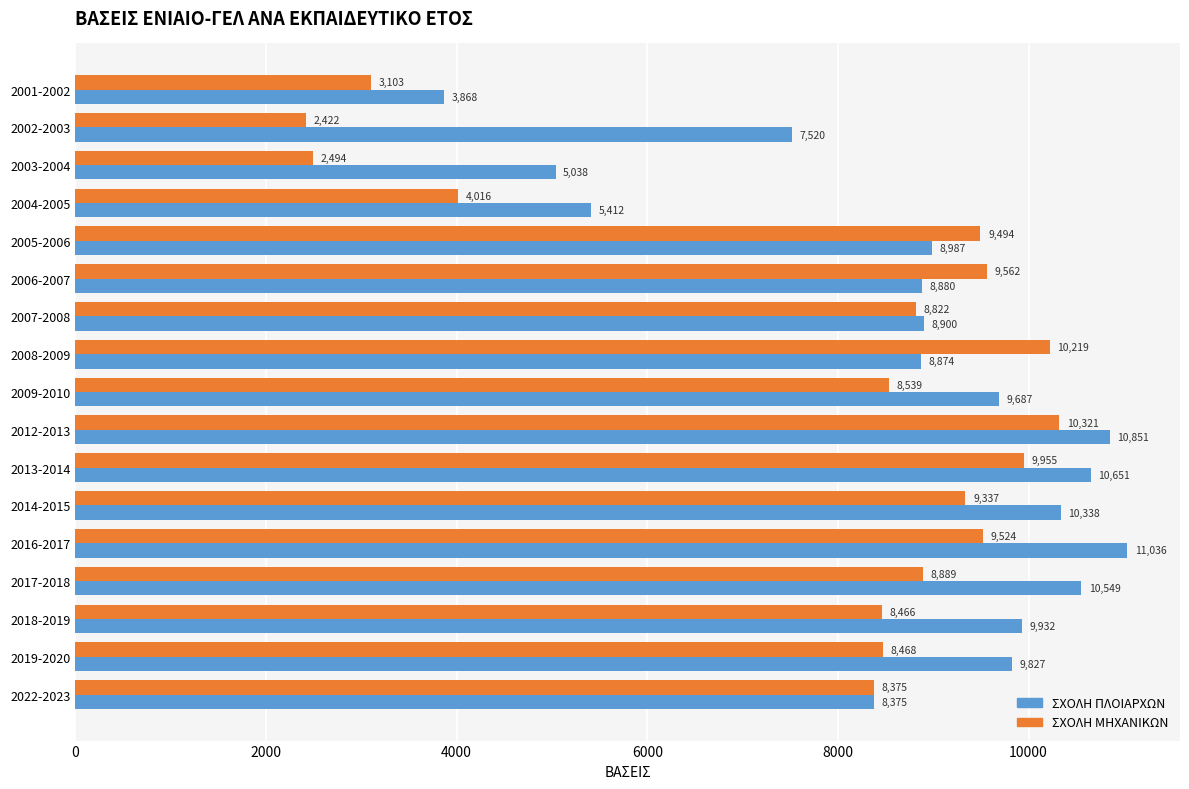

What are all the series names shown in the legend?

ΣΧΟΛΗ ΠΛΟΙΑΡΧΩΝ, ΣΧΟΛΗ ΜΗΧΑΝΙΚΩΝ